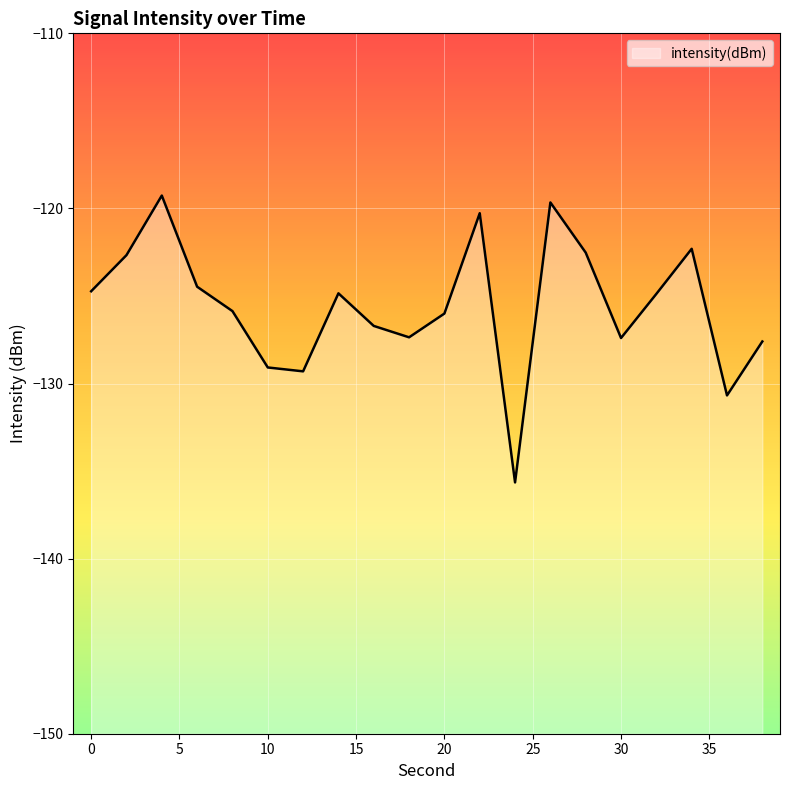

Reading right to left, extract all data points from this chart.

38=-127.6	36=-130.7	34=-122.3	32=-124.9	30=-127.4	28=-122.5	26=-119.7	24=-135.6	22=-120.3	20=-126.0	18=-127.4	16=-126.7	14=-124.8	12=-129.3	10=-129.1	8=-125.9	6=-124.5	4=-119.3	2=-122.7	0=-124.7